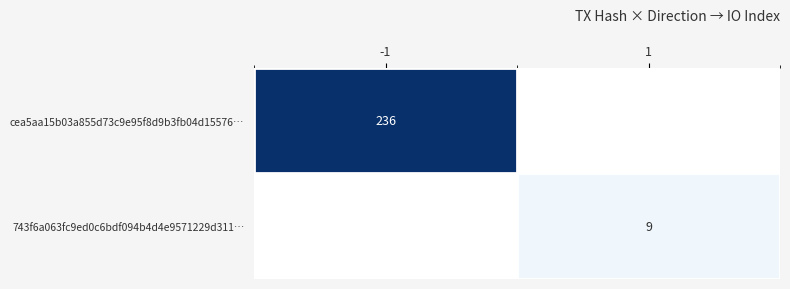

True or false: 743f6a063fc9ed0c6bdf094b4d4e9571229d311… has a value of 13 at 1.

False